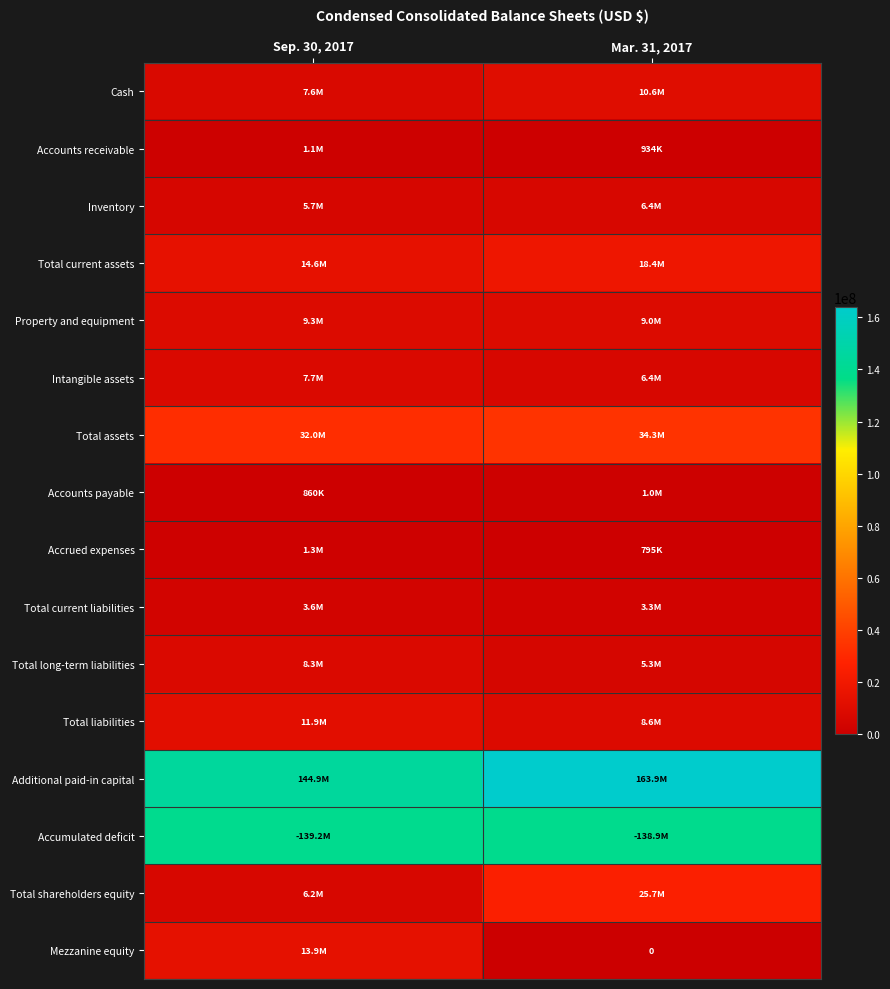

At Mar. 31, 2017, list the series in order from largest to smallest.

Additional paid-in capital, Accumulated deficit, Total assets, Total shareholders equity, Total current assets, Cash, Property and equipment, Total liabilities, Intangible assets, Inventory, Total long-term liabilities, Total current liabilities, Accounts payable, Accounts receivable, Accrued expenses, Mezzanine equity